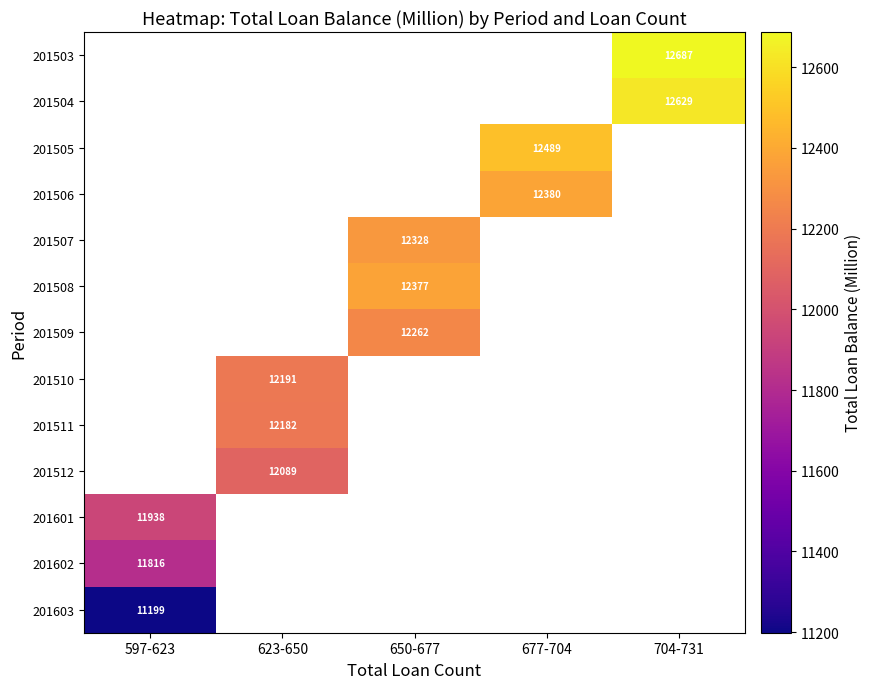

What is the greatest value displayed?

12687.4